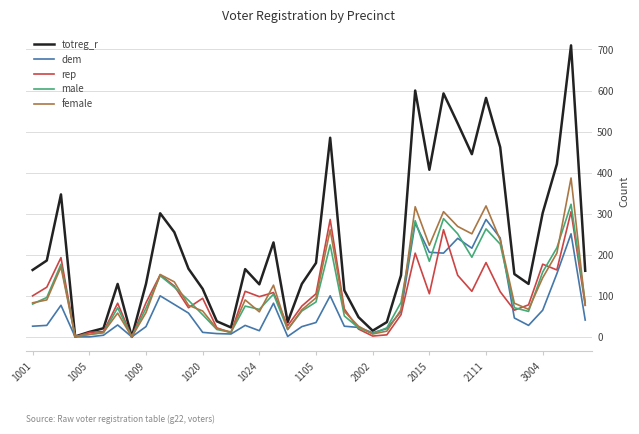

Which series has the widest spread of values?

totreg_r